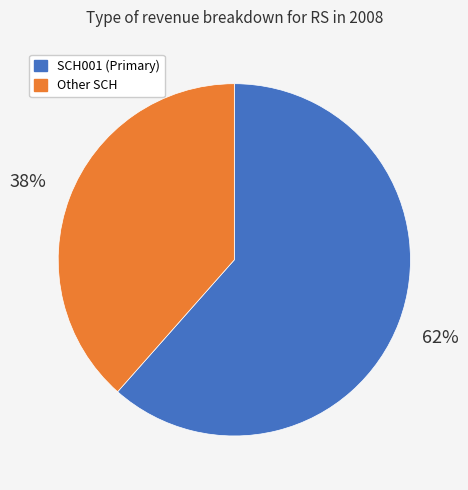

Do SCH001 (Primary) and Other SCH together represent more than half of the pie?

Yes